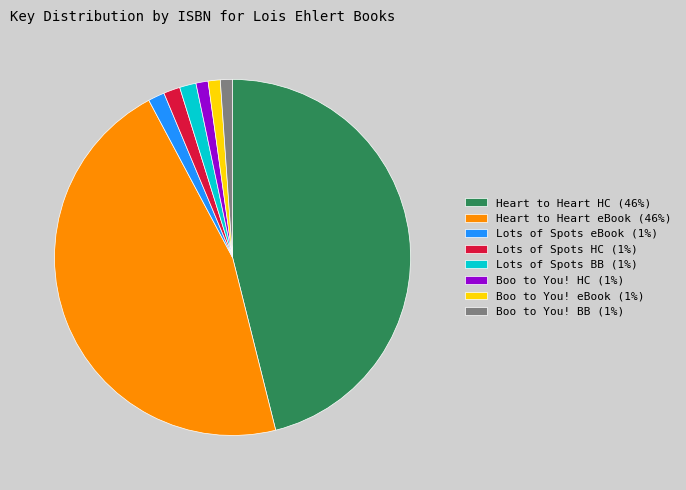

How many slices are in this pie chart?

8